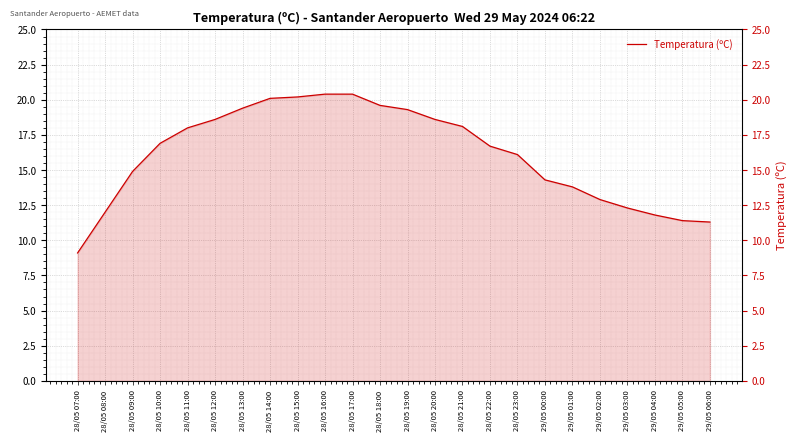

Reading left to right, transcribe all the data shown in this chart.

9.1	12.0	14.9	16.9	18.0	18.6	19.4	20.1	20.2	20.4	20.4	19.6	19.3	18.6	18.1	16.7	16.1	14.3	13.8	12.9	12.3	11.8	11.4	11.3